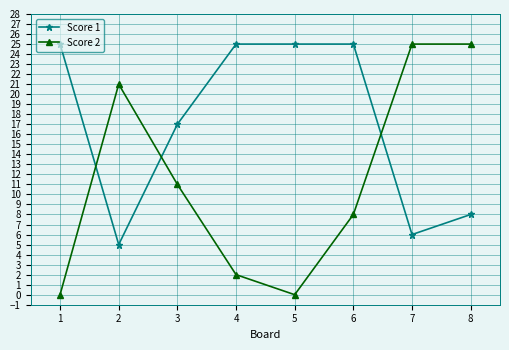

What is the difference between the maximum and minimum values in the Score 1 series?

20